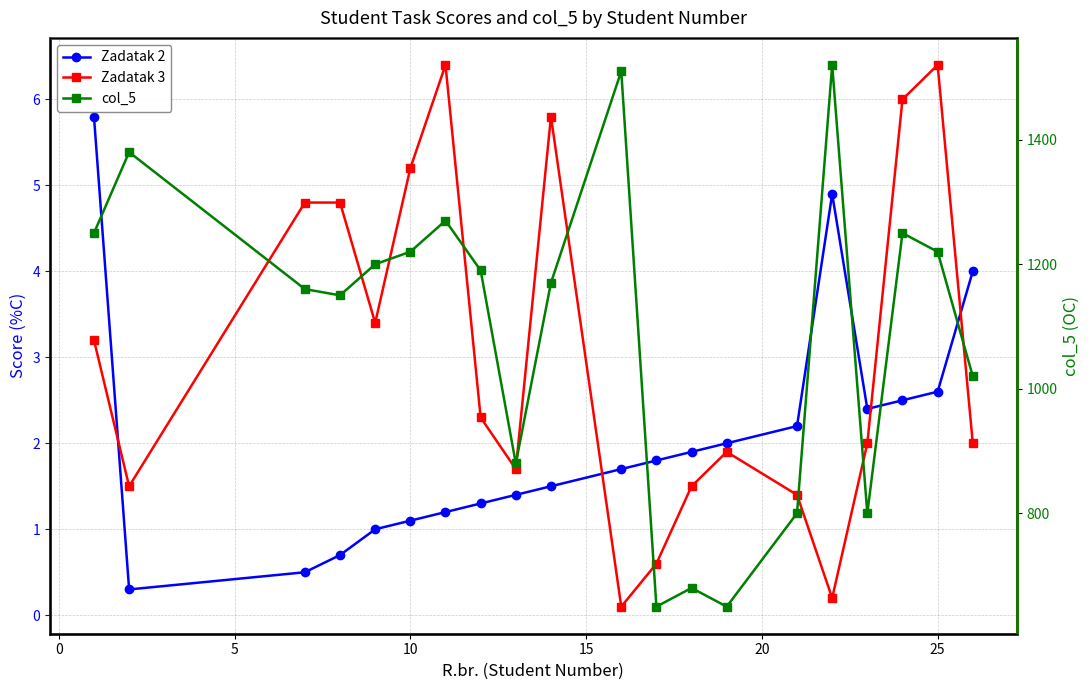

Which series has the largest total across all categories?

col_5